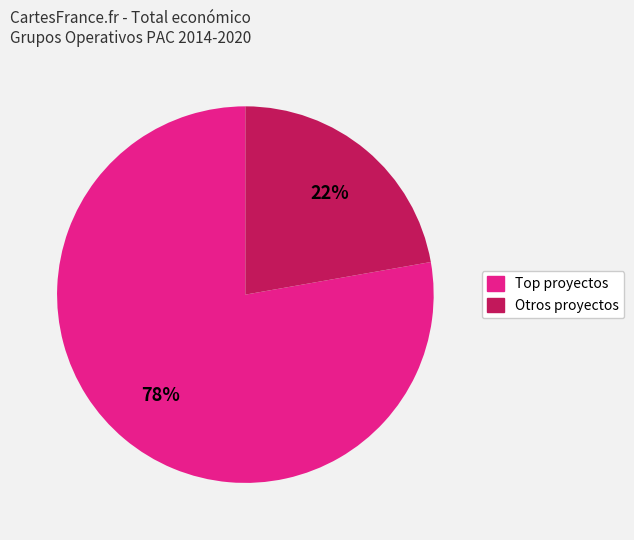

Is there a majority slice in this chart?

Yes